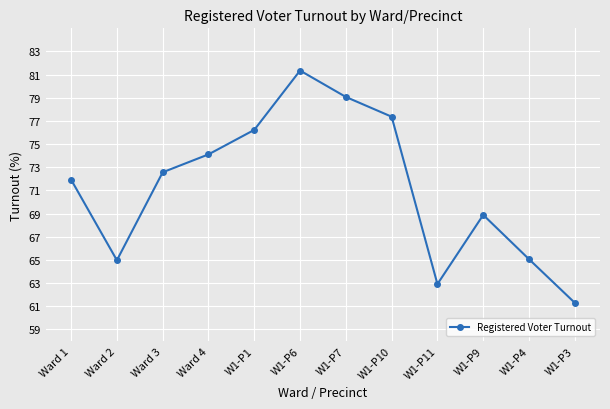

How many lines are shown in the chart?

1